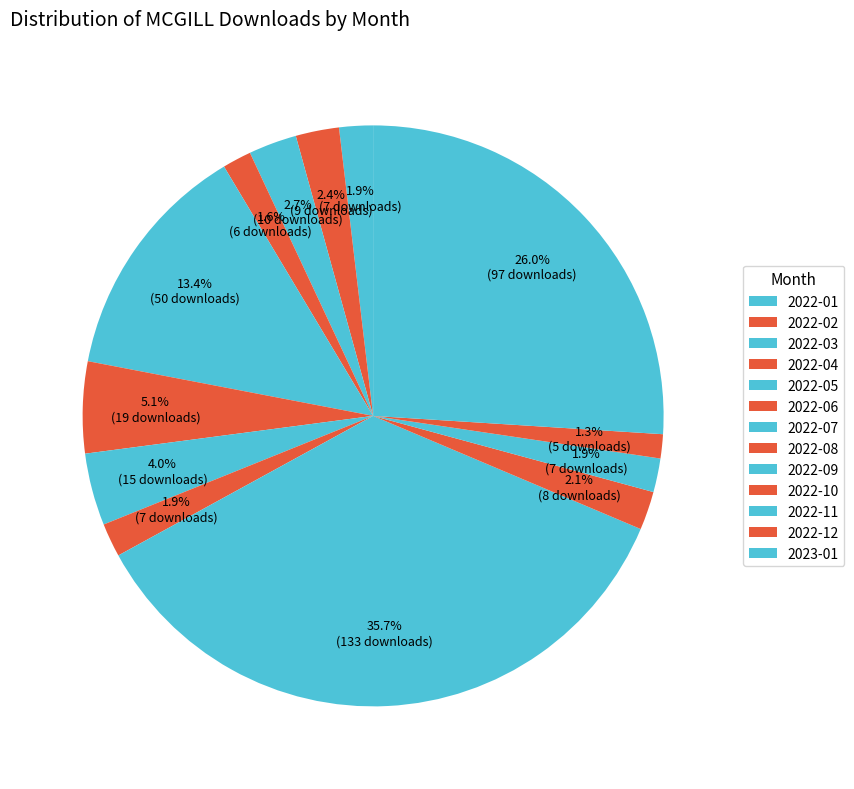

What percentage is the 2022-02 slice, to the nearest percent?

2%